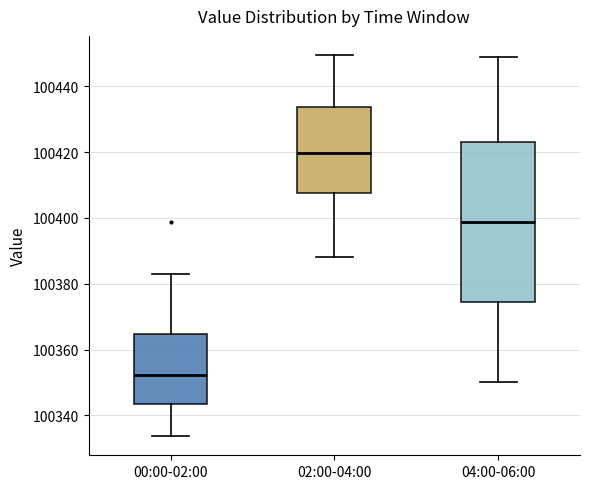

Where does the upper whisker of the box for 00:00-02:00 end on the y-axis? The values are not printed on the chart, so give them approximately, as read against the axis.

100384